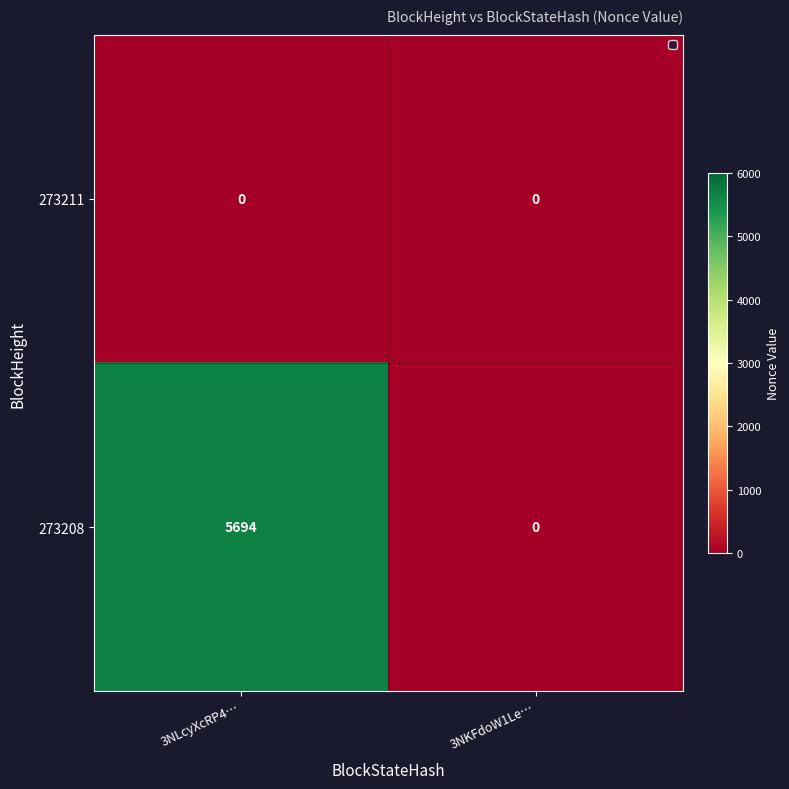

At 3NLcyXcRP4…, list the series in order from smallest to largest.

273211, 273208